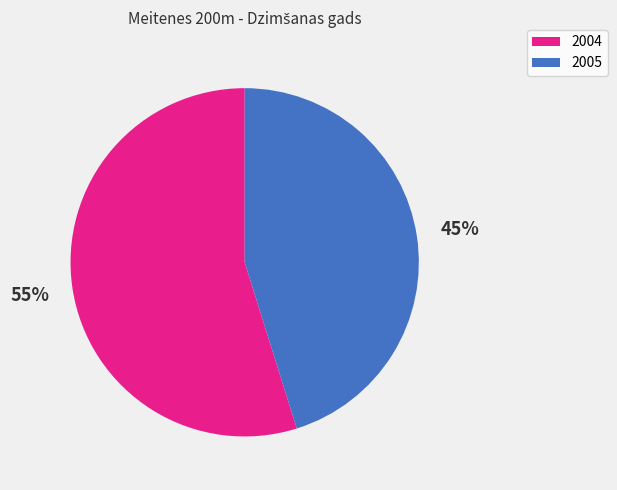

What is the majority slice?

2004